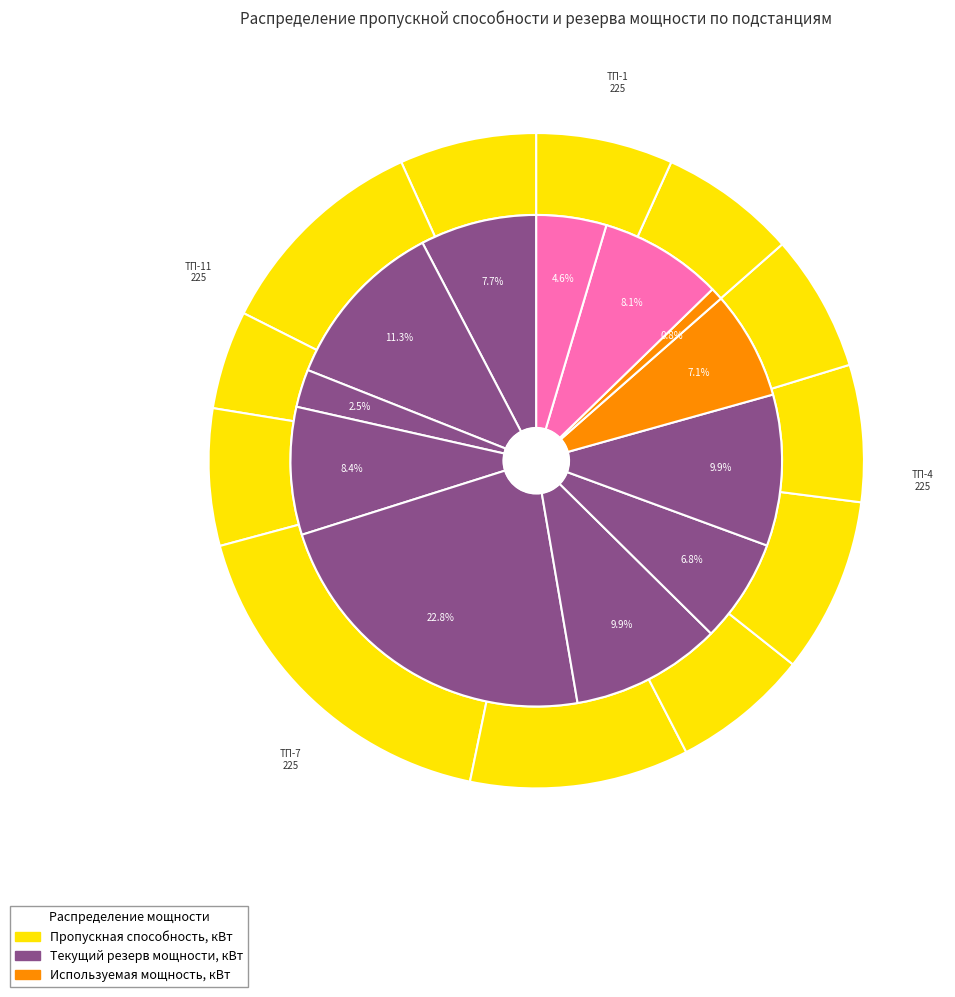

What is the difference between the highest and lowest values at ТП-7?

58